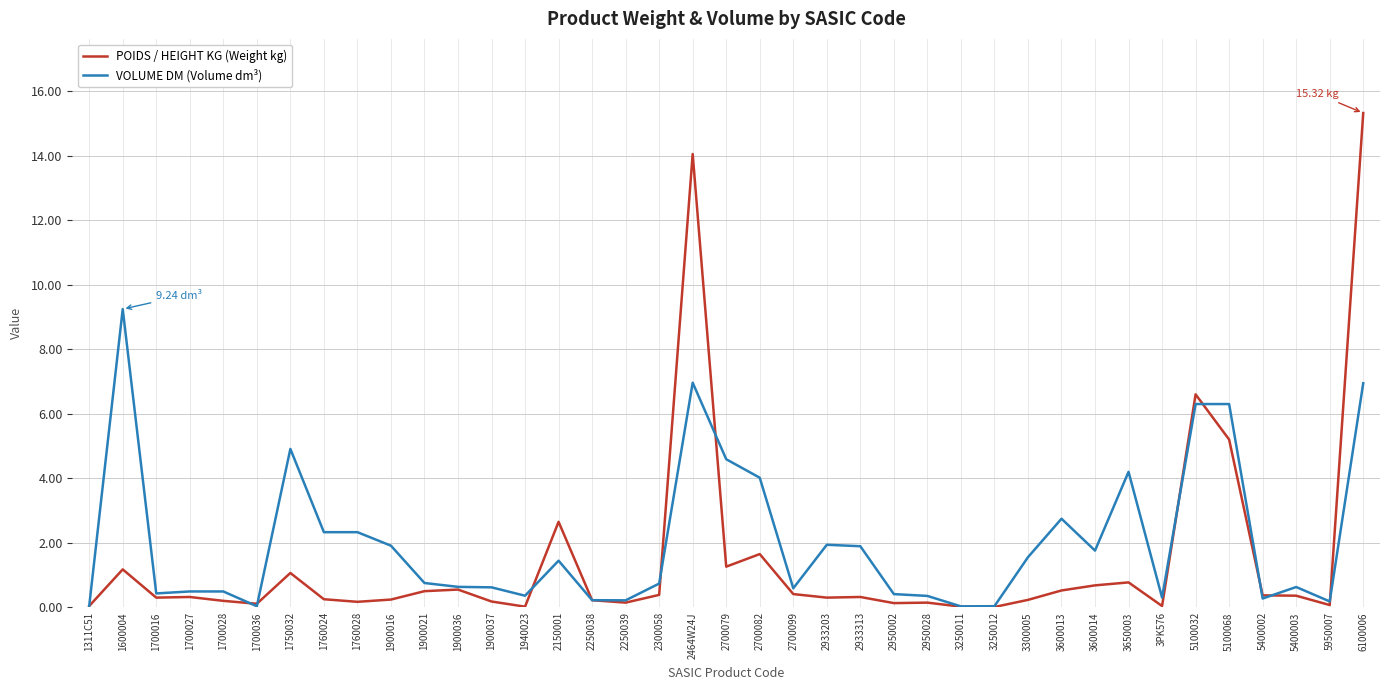

At 2700082, list the series in order from largest to smallest.

VOLUME DM (Volume dm³), POIDS / HEIGHT KG (Weight kg)